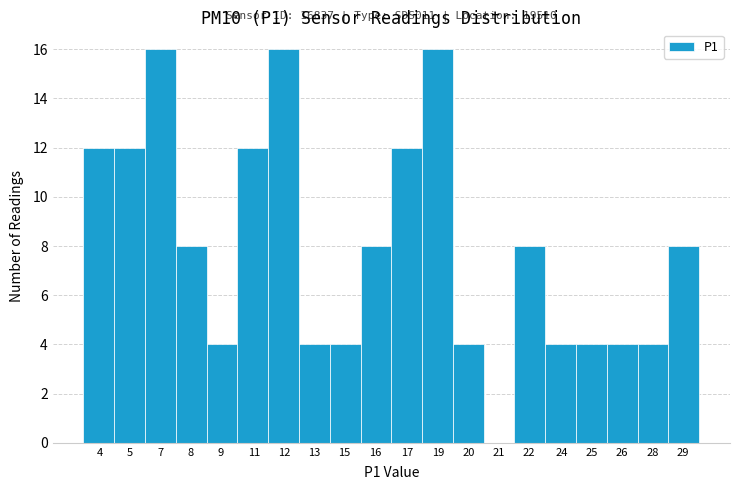

Reading left to right, extract all data points from this chart.

4=12	5=12	7=16	8=8	9=4	11=12	12=16	13=4	15=4	16=8	17=12	19=16	20=4	21=0	22=8	24=4	25=4	26=4	28=4	29=8